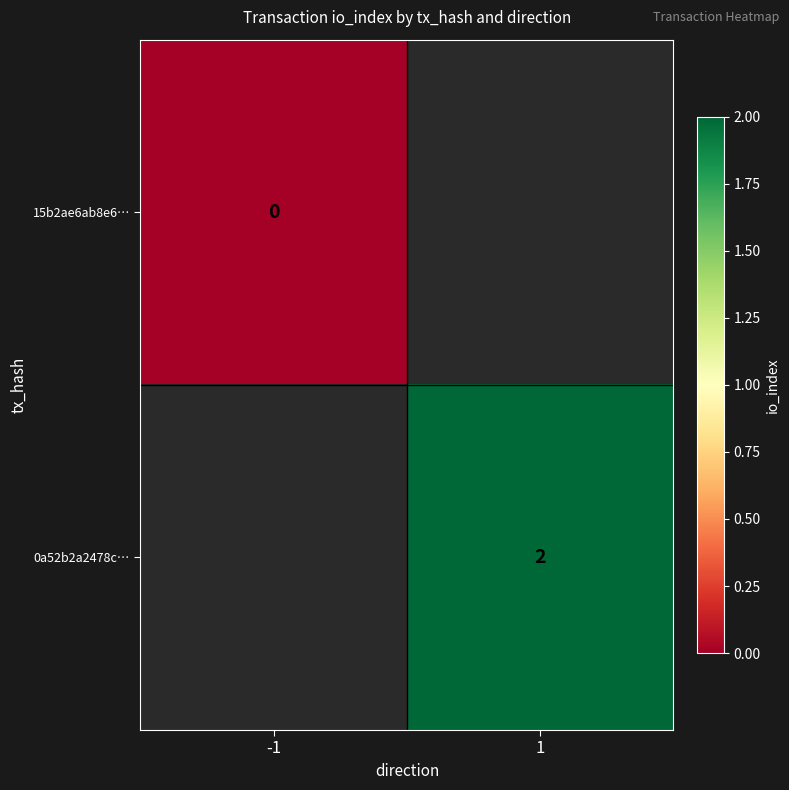

Which has a higher value, -1 or 1?

1